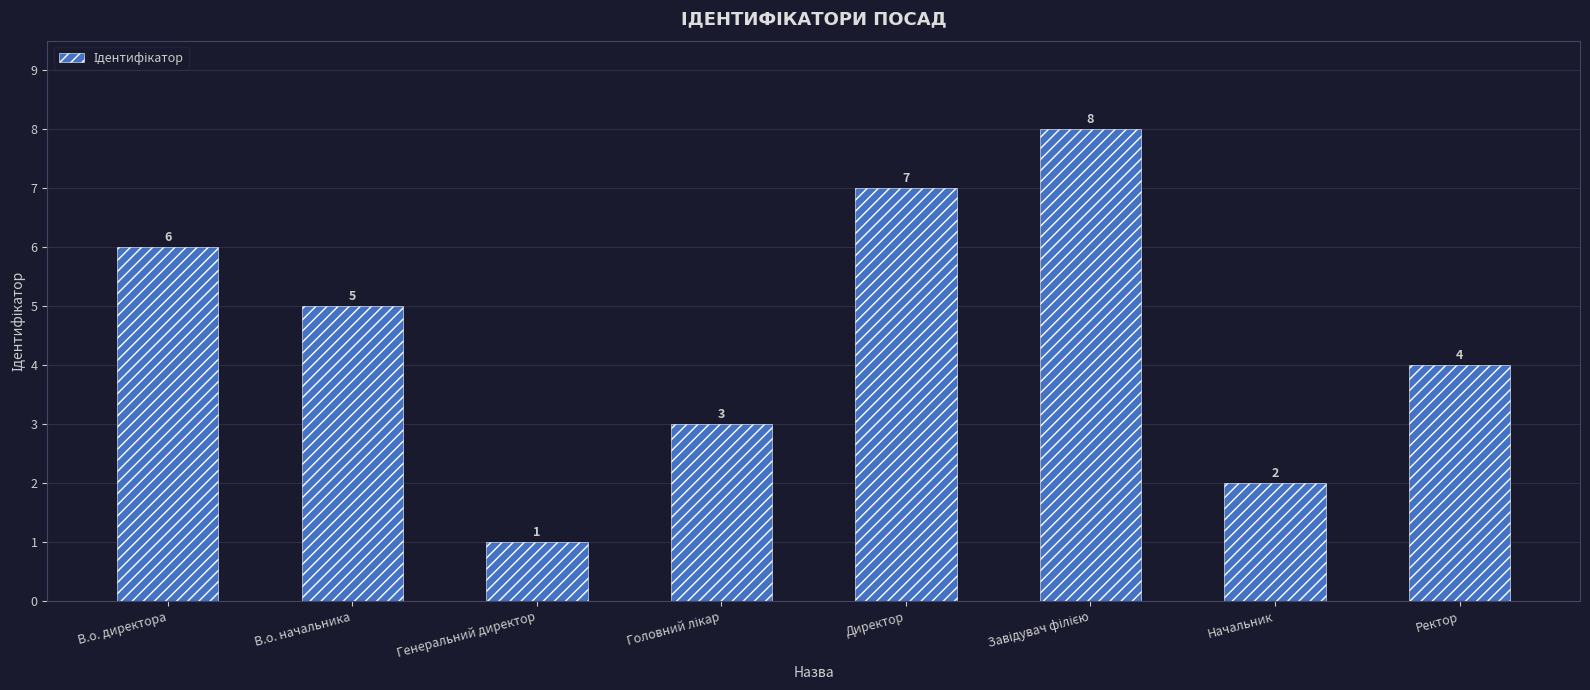

Reading left to right, transcribe all the data shown in this chart.

6	5	1	3	7	8	2	4